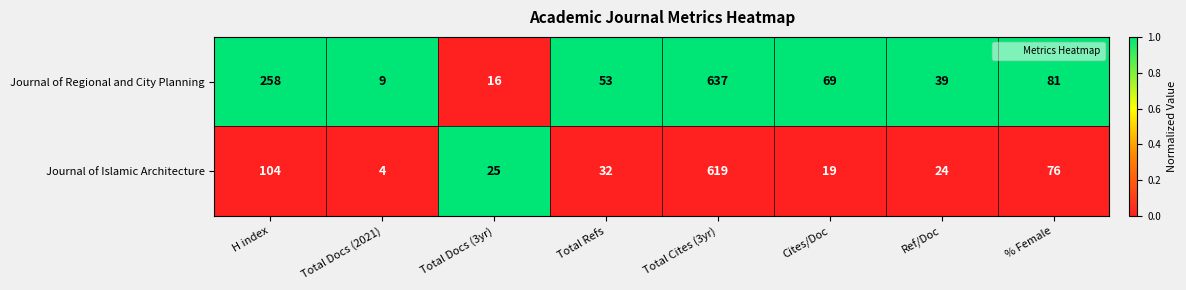

What is the sum of all Journal of Regional and City Planning values?

1162